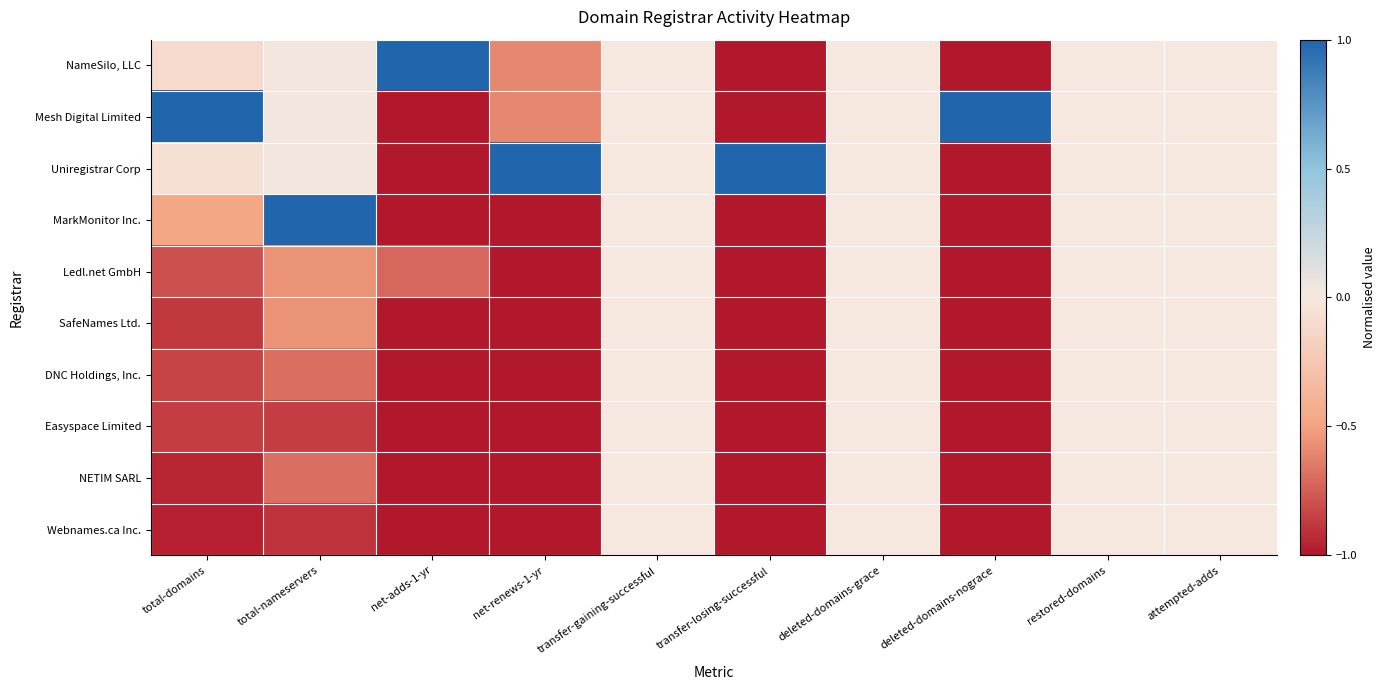

Which series has the largest total across all categories?

Uniregistrar Corp